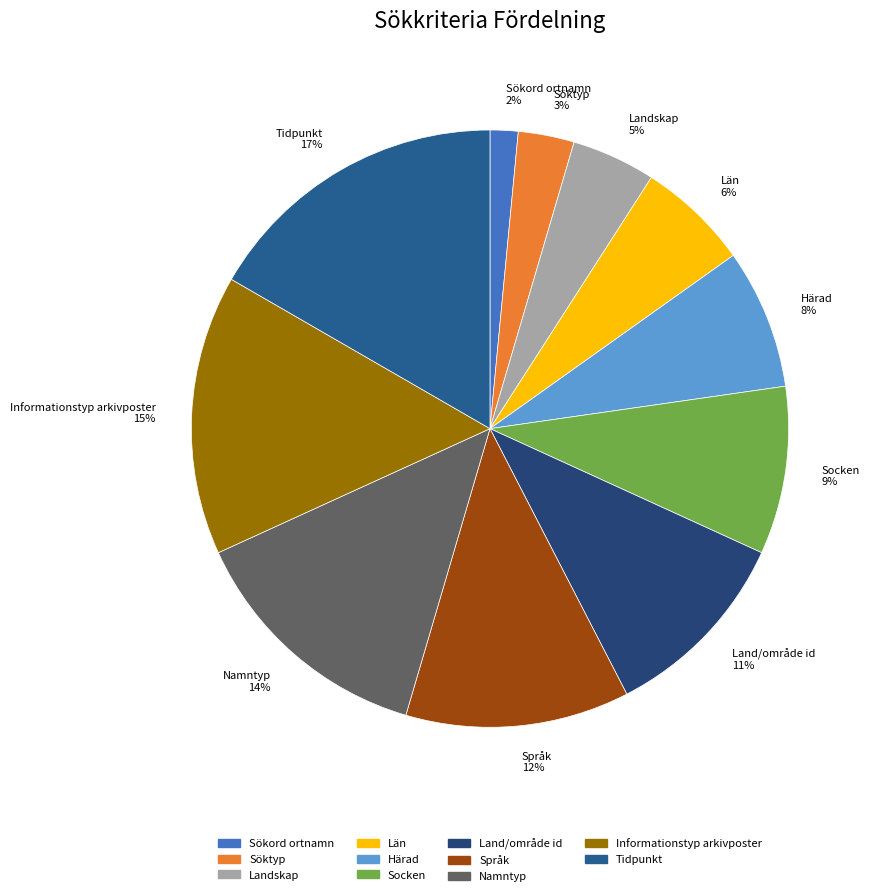

Which slice is the smallest?

Sökord ortnamn